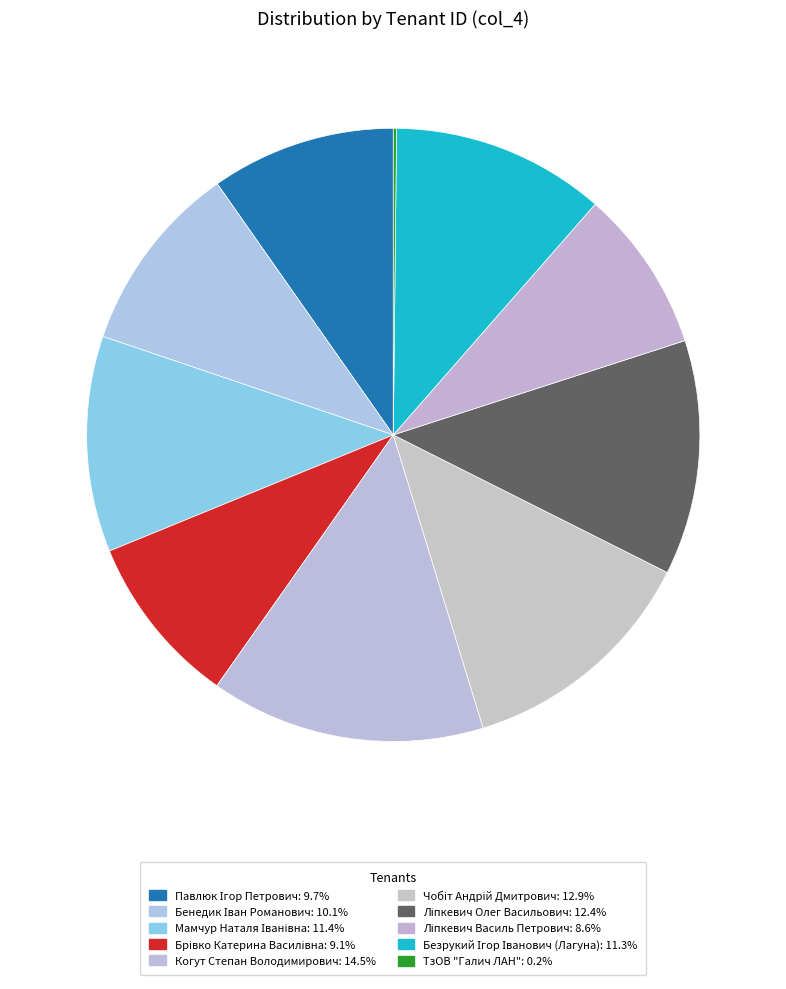

Count the number of slices in the pie.

10